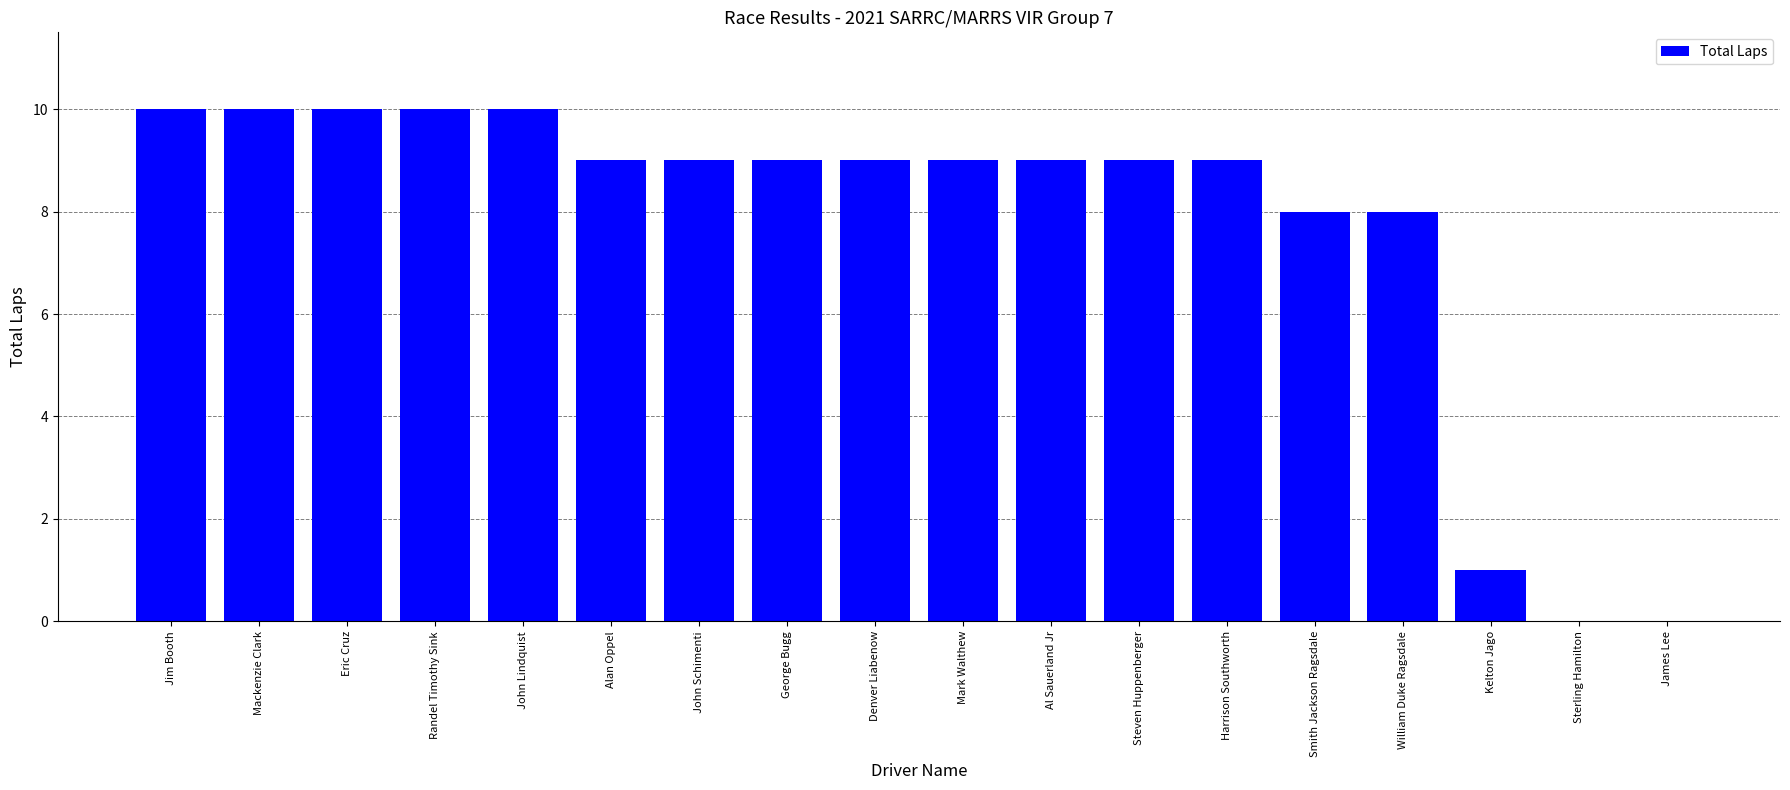

Between John Lindquist and James Lee, which is larger?

John Lindquist